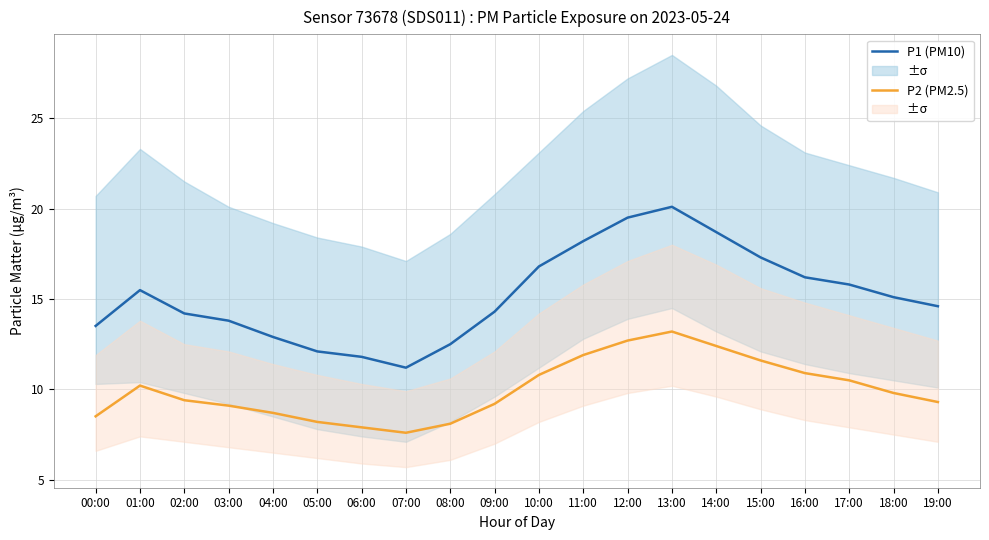

Which category has the highest value in the P1 (PM10) series?

13:00